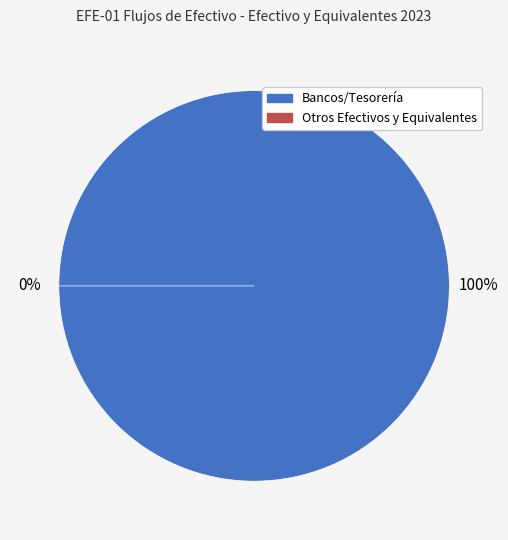

Does Bancos/Tesorería account for over 50% of the chart?

Yes